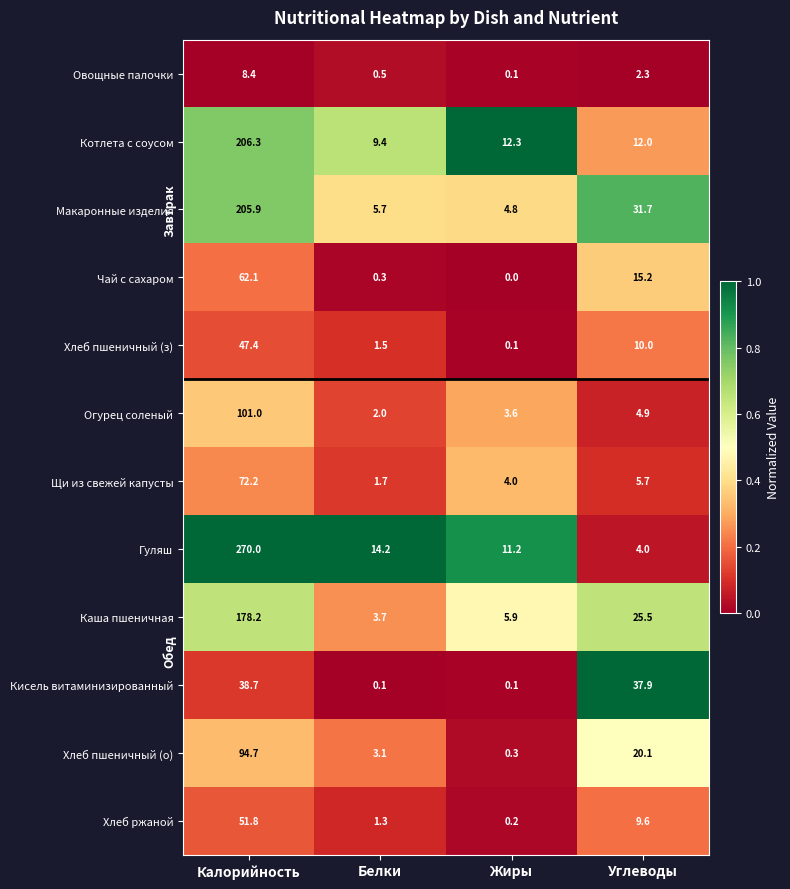

True or false: Щи из свежей капусты has a value of 10.2 at Углеводы.

False